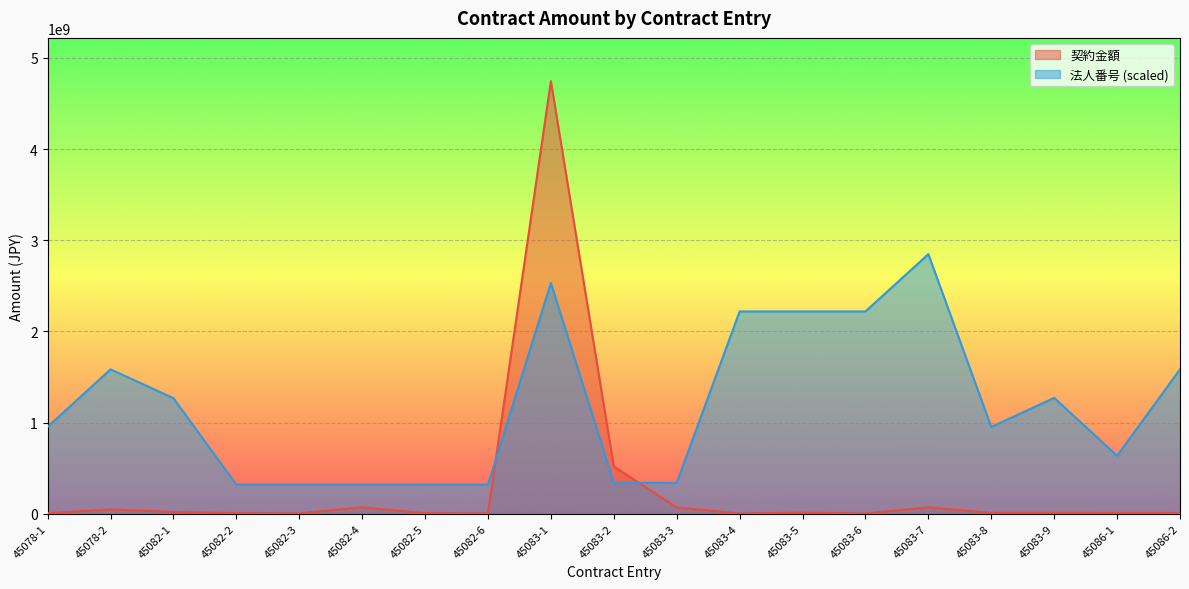

List the series in order of their peak value, highest first.

契約金額, 法人番号 (scaled)